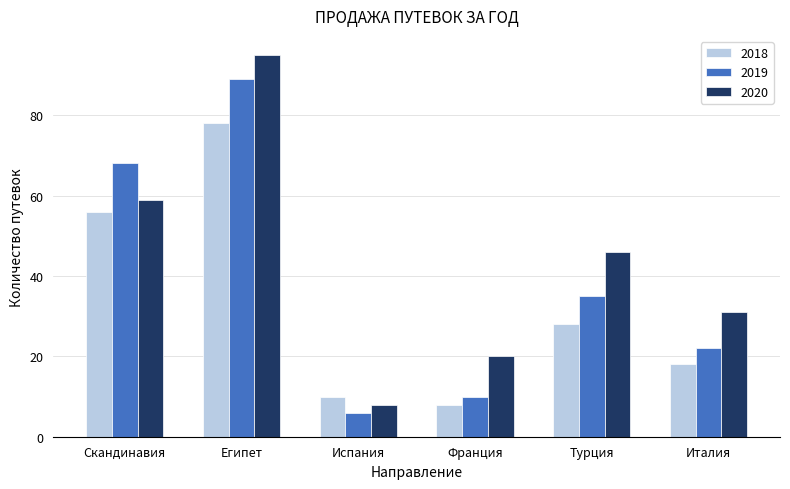

At which category is the sum across all series the highest?

Египет